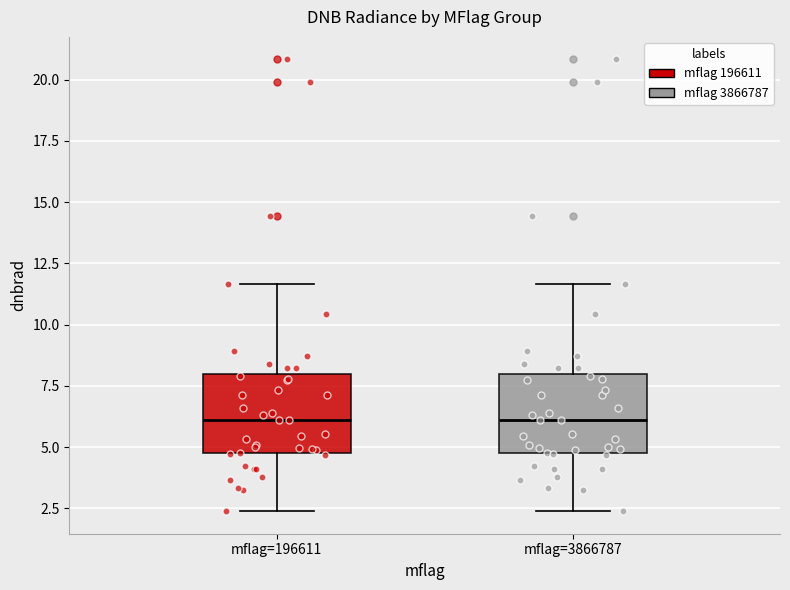

Where is the lower edge of the box for mflag=196611 on the y-axis? The values are not printed on the chart, so give them approximately, as read against the axis.

5.0